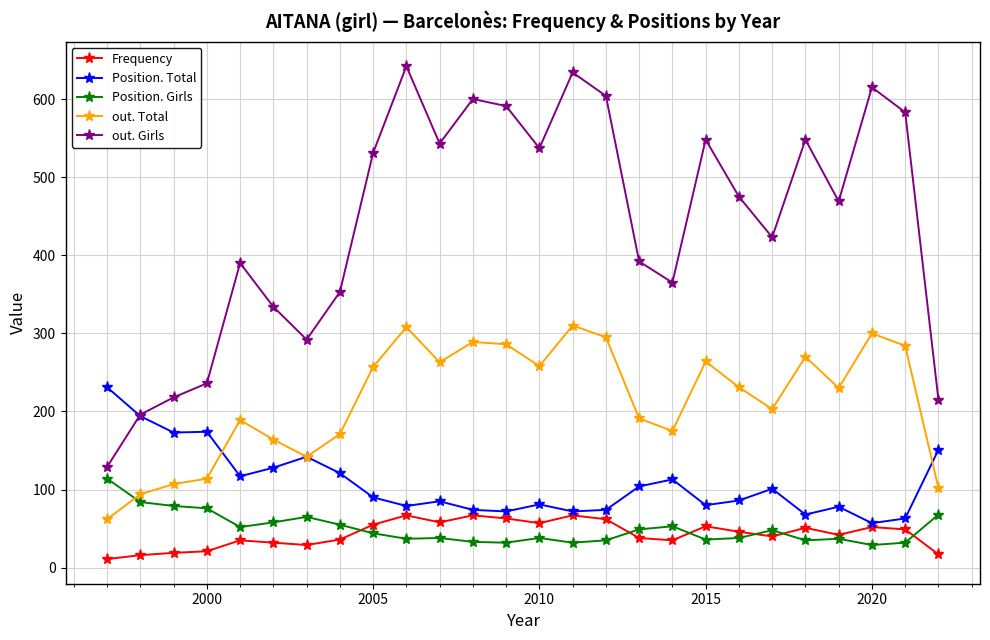

True or false: out. Total and Frequency intersect in this chart.

False